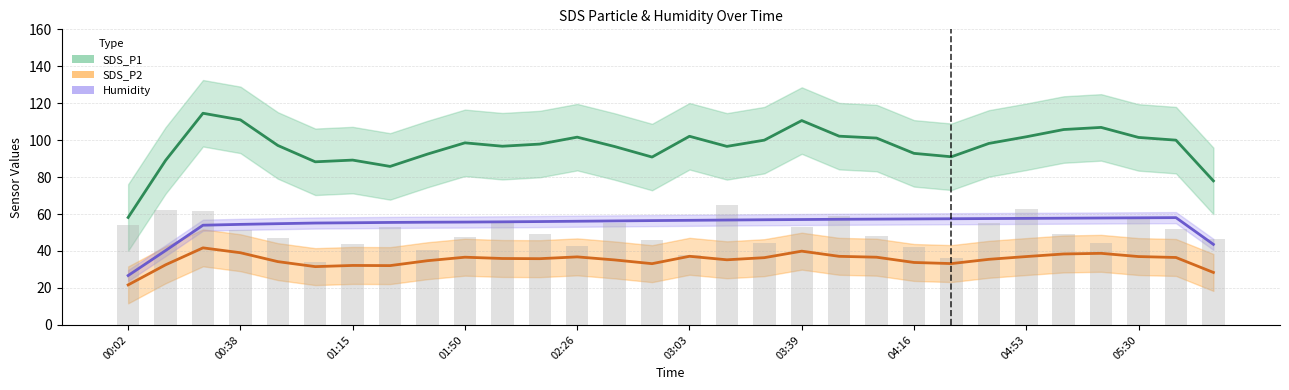

Reading left to right, transcribe all the data shown in this chart.

SDS_P1: 58.1	89.0	114.6	111.0	97.1	88.3	89.2	85.8	92.5	98.5	96.7	97.9	101.6	96.6	90.9	102.1	96.6	100.0	110.6	102.2	101.1	92.9	91.0	98.2	101.8	105.8	106.9	101.5	100.0	78.0
SDS_P2: 21.6	32.5	41.7	39.0	34.2	31.5	32.2	32.1	34.7	36.6	35.9	35.8	36.8	35.1	33.1	37.1	35.2	36.4	39.9	37.1	36.6	33.8	33.2	35.5	37.0	38.4	38.7	37.0	36.5	28.4
Humidity: 26.7	40.2	54.0	54.4	54.8	55.1	55.3	55.4	55.6	55.7	55.8	55.9	56.1	56.3	56.5	56.6	56.8	56.9	57.0	57.2	57.3	57.4	57.4	57.5	57.7	57.8	57.9	57.9	58.0	43.6
SDS_P1 raw: 54.3	62.0	61.7	51.1	47.1	34.3	44.0	53.0	40.3	47.6	56.2	49.3	42.6	55.1	46.0	37.9	65.1	44.2	52.8	59.1	48.2	42.1	36.2	55.4	62.6	49.4	44.1	57.7	51.8	46.4